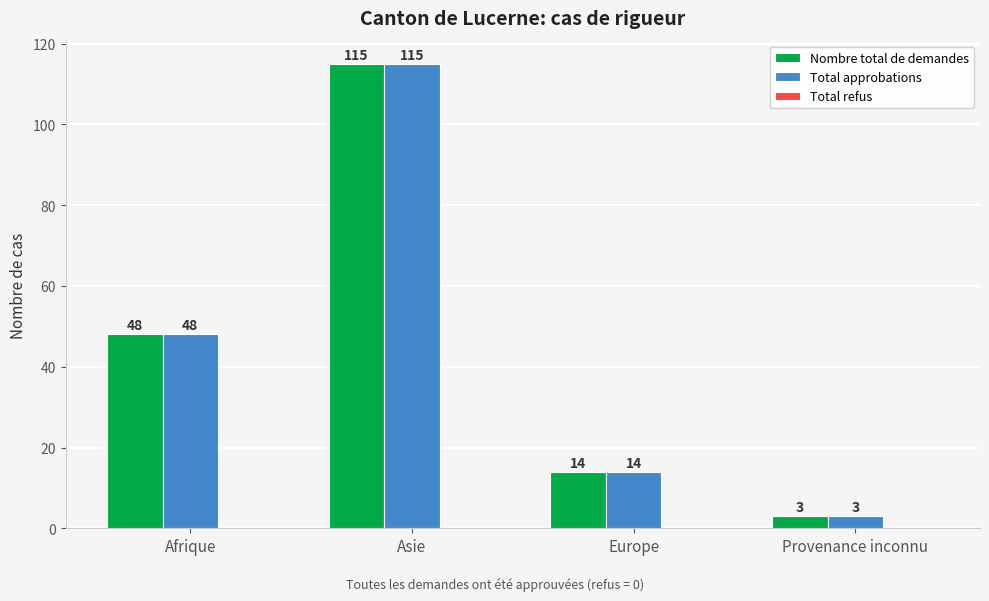

True or false: Total approbations has a value of 14 at Europe.

True